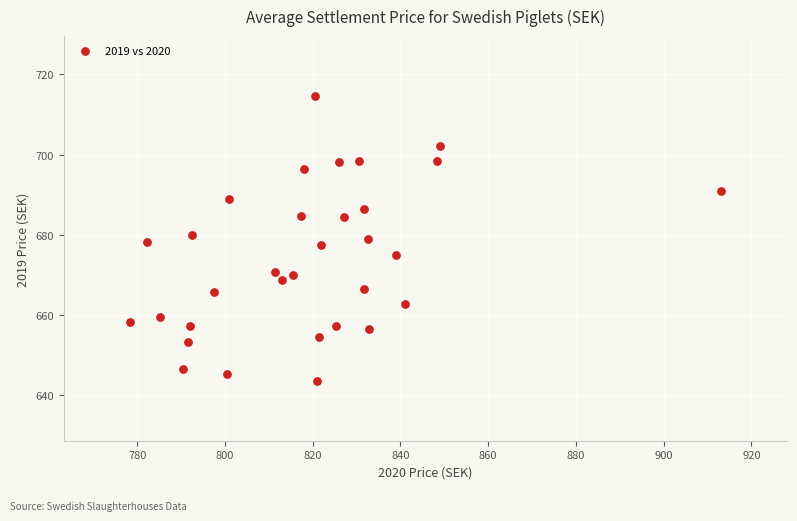

What is the range of X values (max minus min)?

134.9